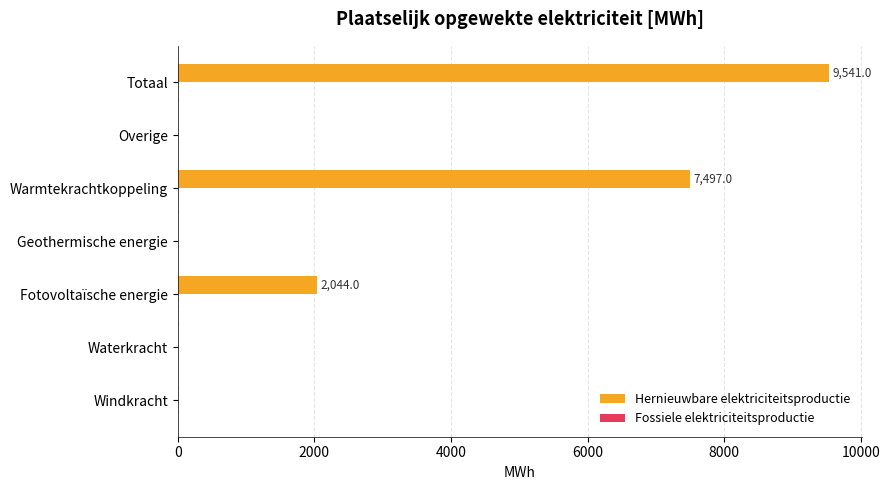

True or false: the data shows -5202.5 at Overige.

False